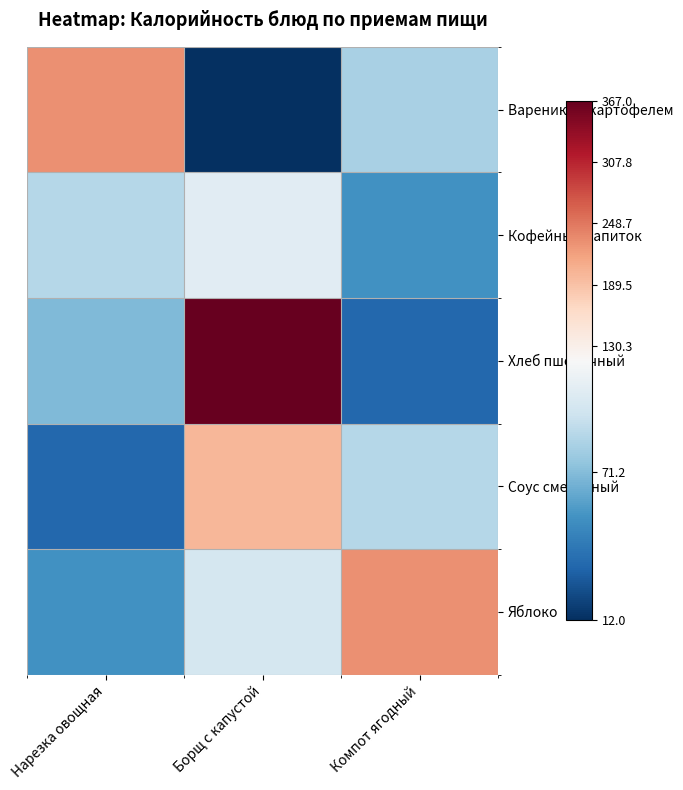

At which category is the sum across all series the highest?

Борщ с капустой